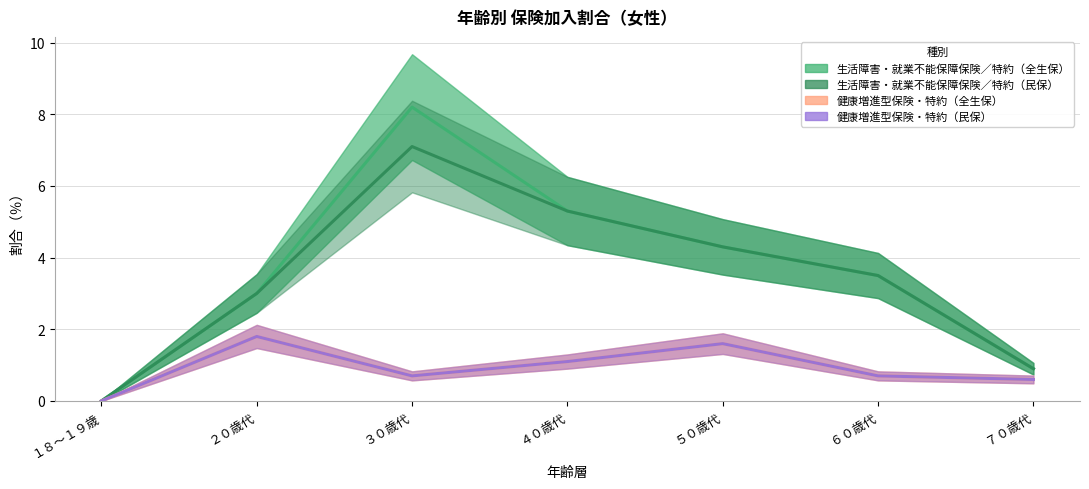

True or false: 生活障害・就業不能保障保険／特約（民保） and 健康増進型保険・特約（全生保） cross at least once.

False